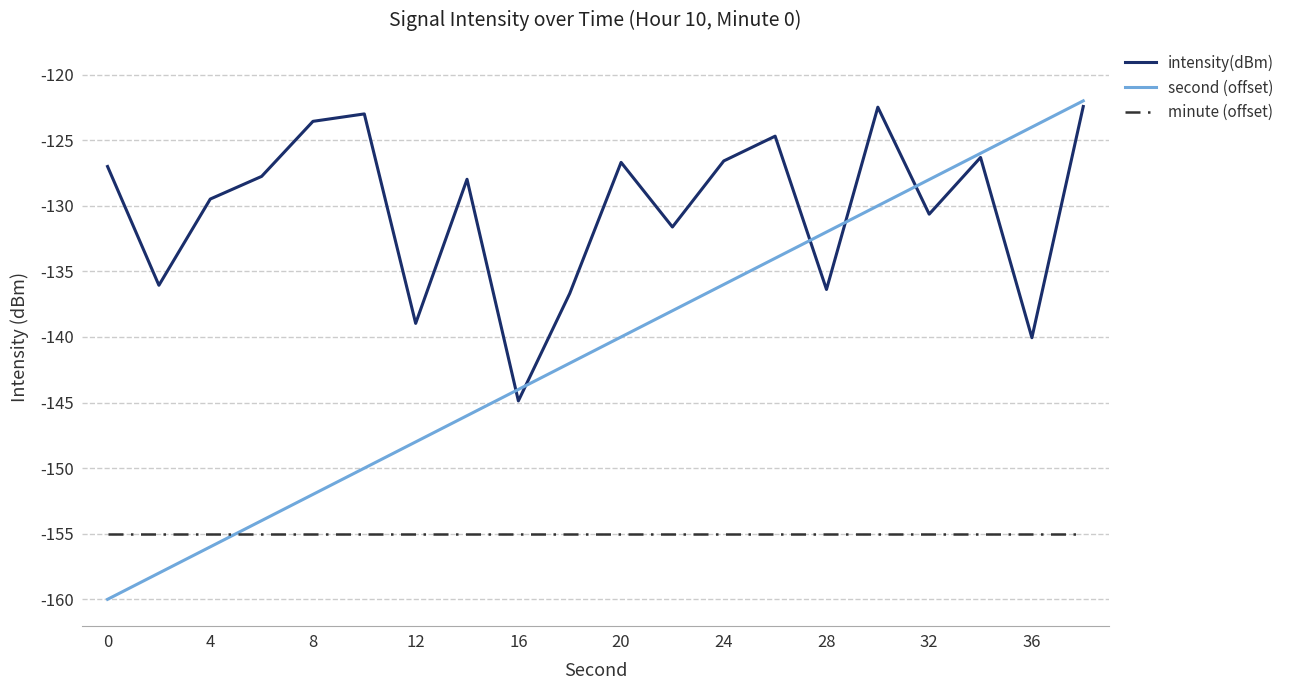

Which series has the widest spread of values?

second (offset)